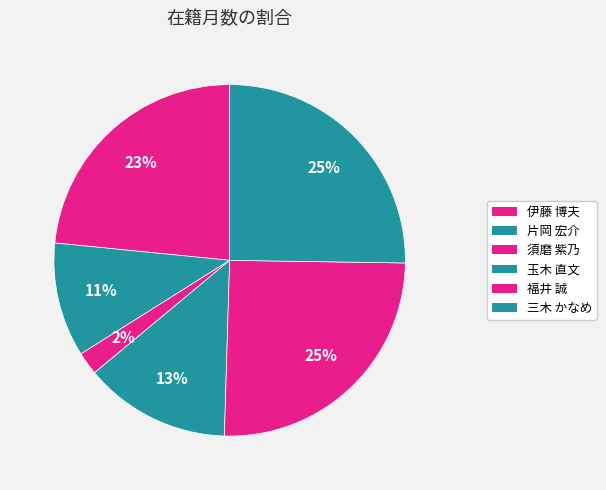

The 三木 かなめ slice represents 18% of the pie. True or false?

False